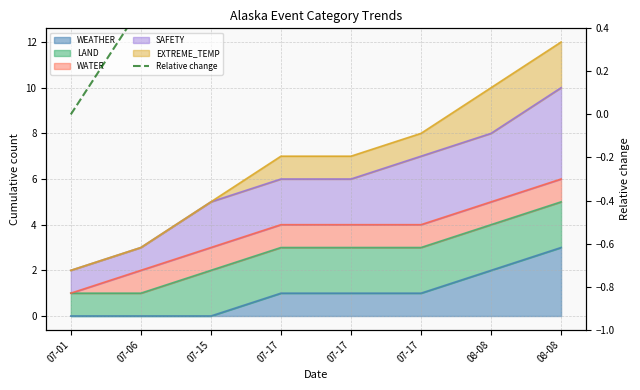

Is it true that the value at 07-17 is 1.6?

False